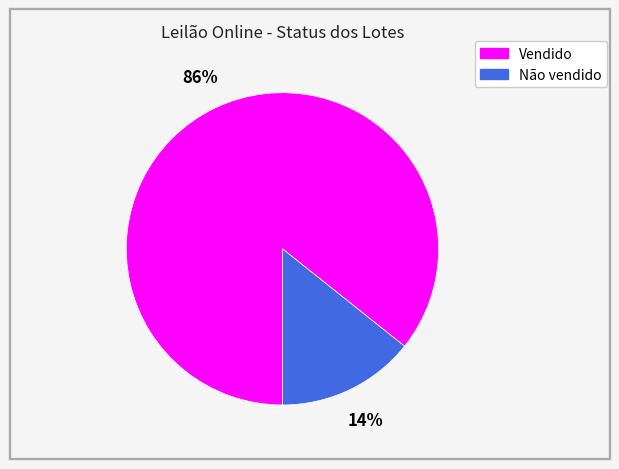

How many segments does this pie chart have?

2